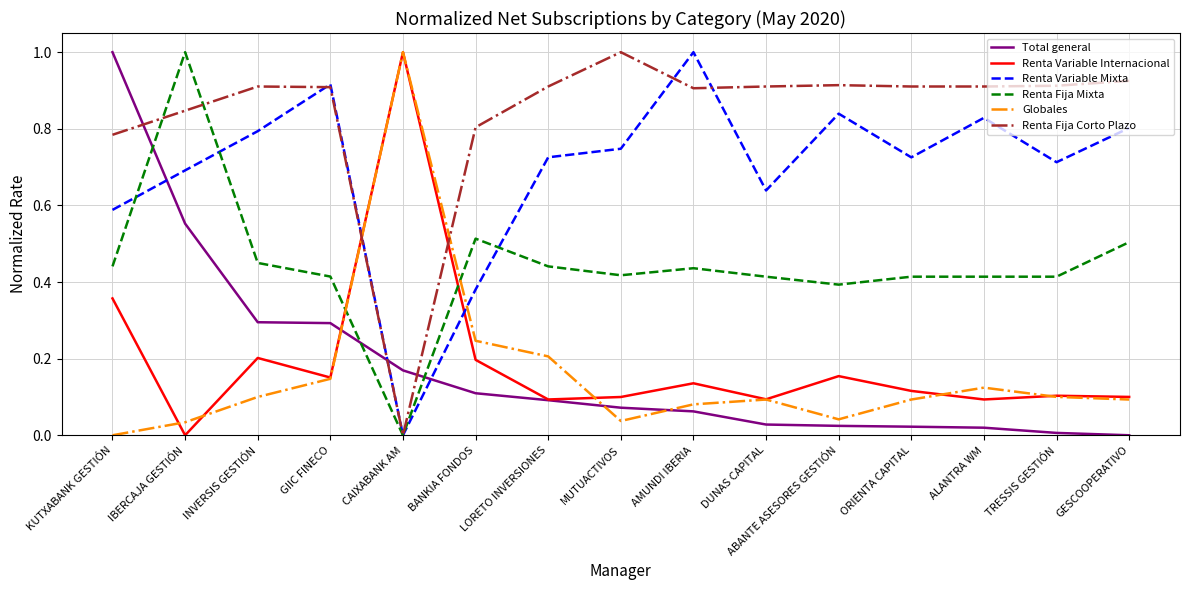

How many positive values does the Total general series have?

14